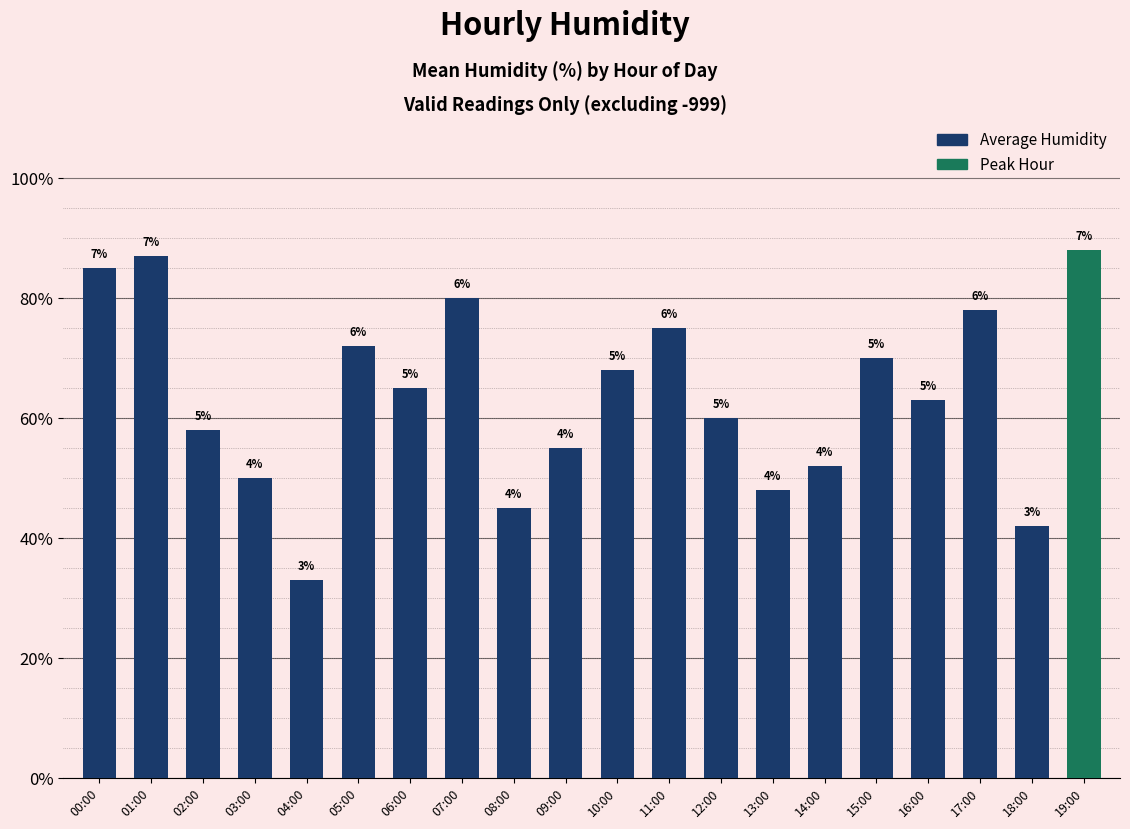

True or false: the data shows 42 at 18:00.

True